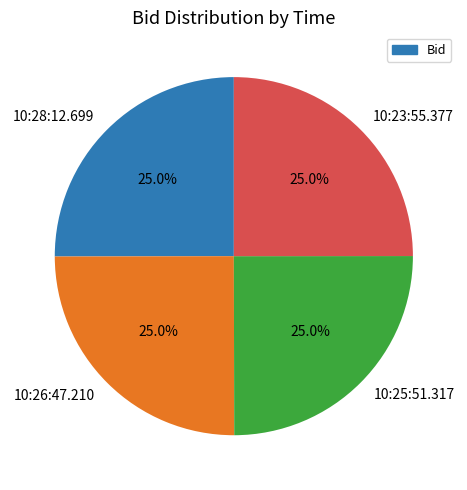

To the nearest percent, what percentage of the pie is 10:23:55.377?

25%